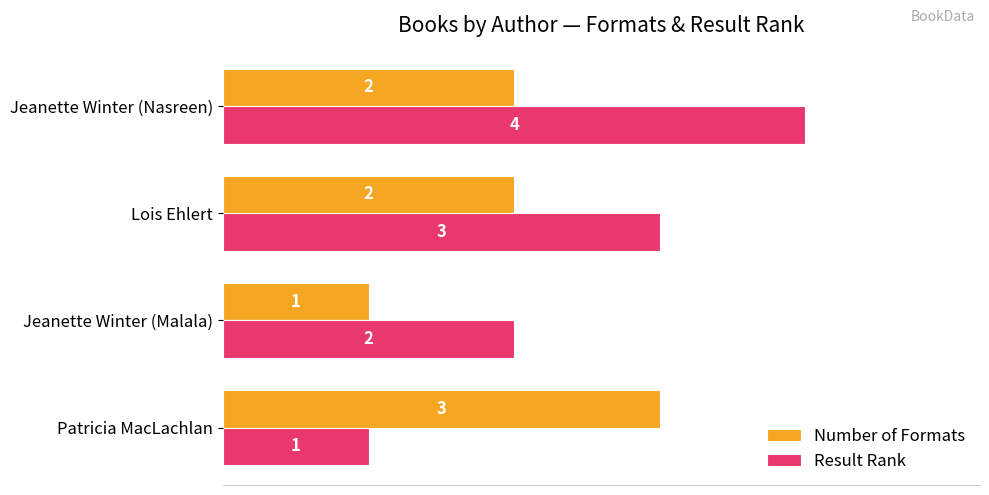

What is the difference between the maximum and minimum values in the Number of Formats series?

2